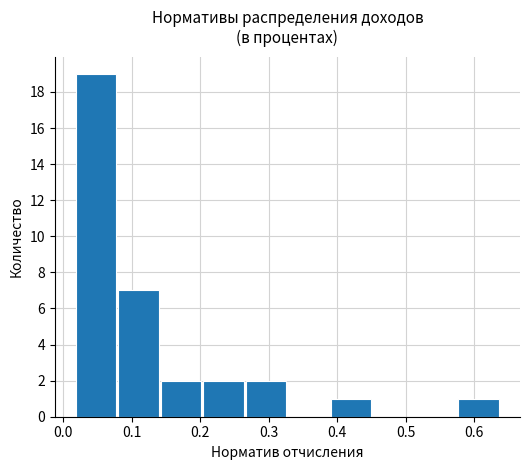

Over which range of the x-axis is the bar tallest?

0.02 to 0.08